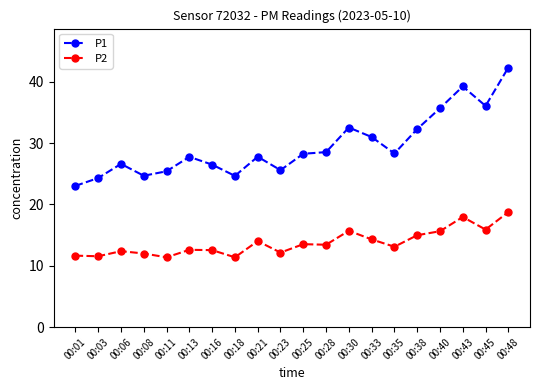

Where is P2 nearest to the value 15?

00:38